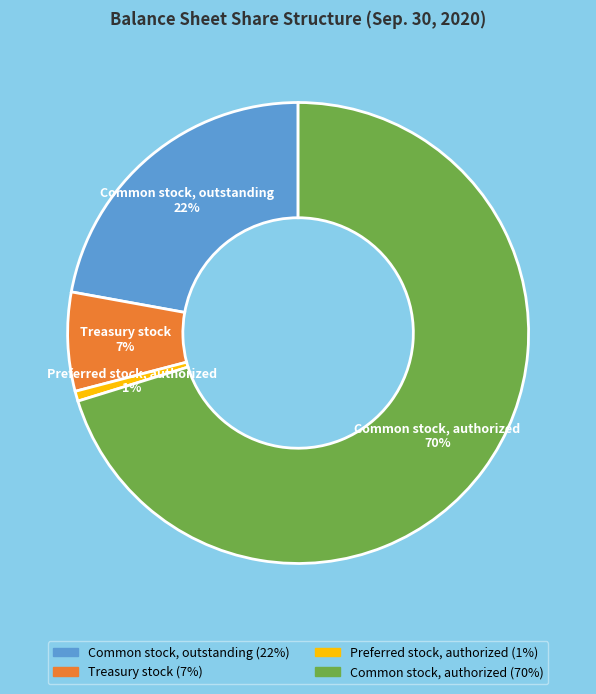

Count the number of slices in the pie.

4